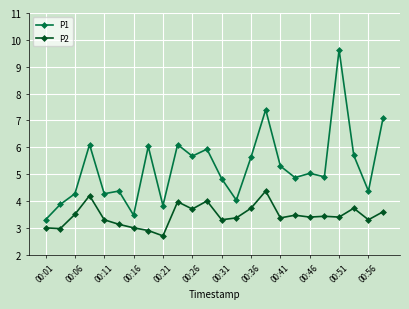

Reading left to right, list all the values displayed in this chart.

P1: 3.3	3.9	4.3	6.1	4.3	4.4	3.5	6.0	3.8	6.1	5.7	5.9	4.8	4.0	5.6	7.4	5.3	4.9	5.0	4.9	9.6	5.7	4.4	7.1
P2: 3.0	3.0	3.5	4.2	3.3	3.1	3.0	2.9	2.7	4.0	3.7	4.0	3.3	3.4	3.7	4.4	3.4	3.5	3.4	3.4	3.4	3.7	3.3	3.6